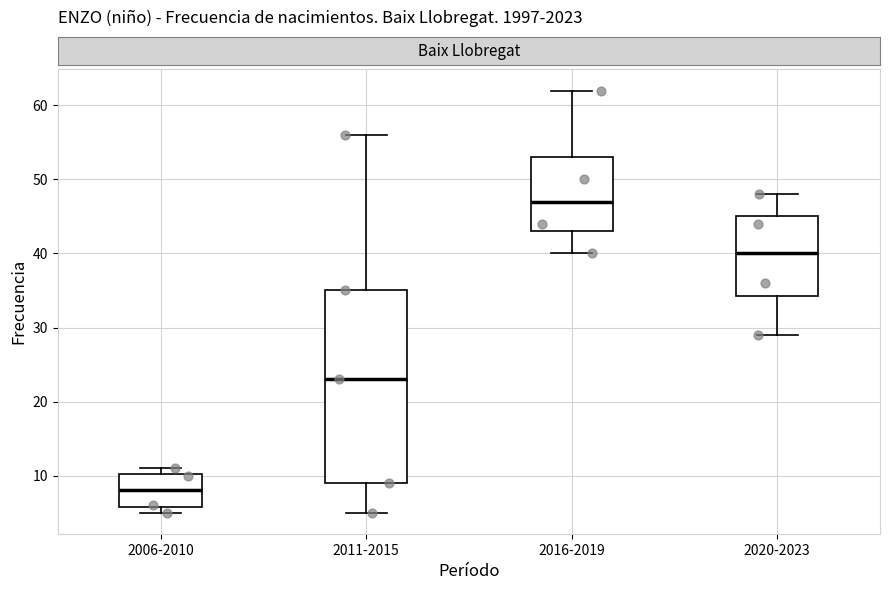

Reading left to right, transcribe this box plot: for each box, give where its median line is, the range the box spans, and where its two whiskers end, as read against the y-axis. The values are not printed on the chart, so give them approximately, as read against the axis.

2006-2010: median 8, box 6 to 10, whiskers 5 to 11
2011-2015: median 23, box 9 to 35, whiskers 5 to 56
2016-2019: median 47, box 43 to 53, whiskers 40 to 62
2020-2023: median 40, box 34 to 45, whiskers 29 to 48